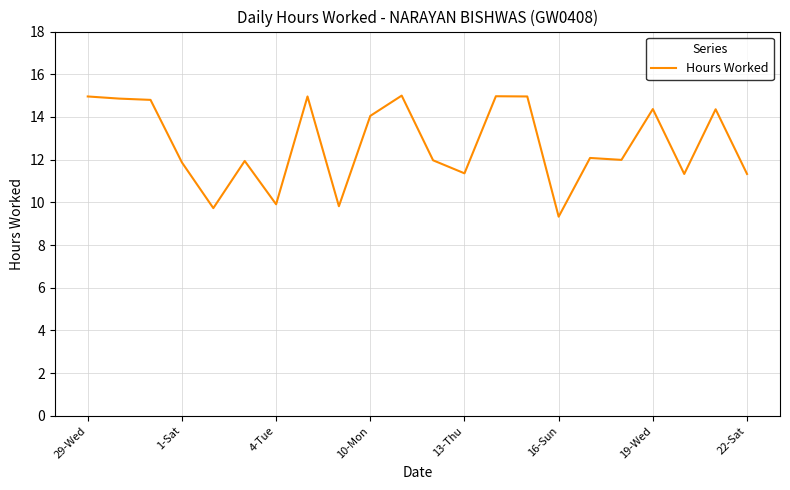

What is the minimum value shown in the chart?

9.3